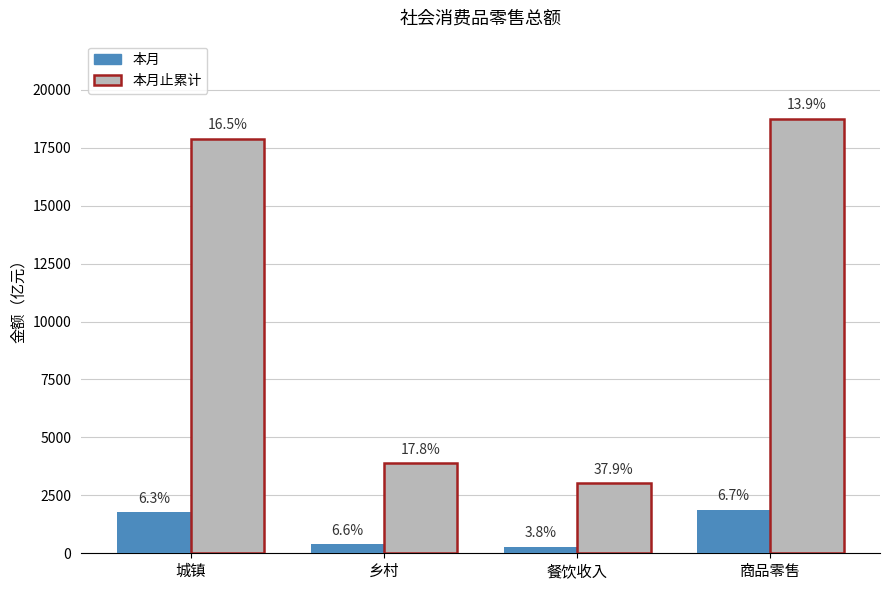

The value of 本月止累计 at 商品零售 is 18748.7. True or false?

True